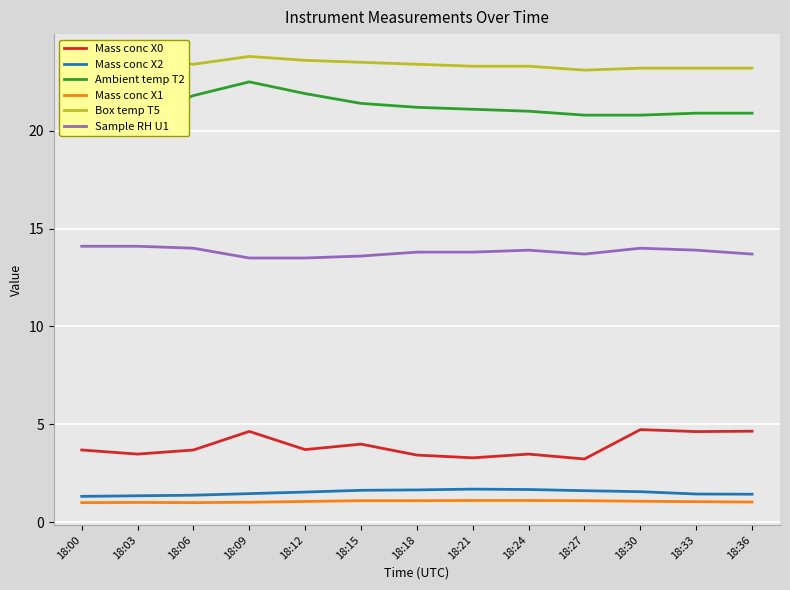

At which category does the chart reach its minimum across all series?

18:00